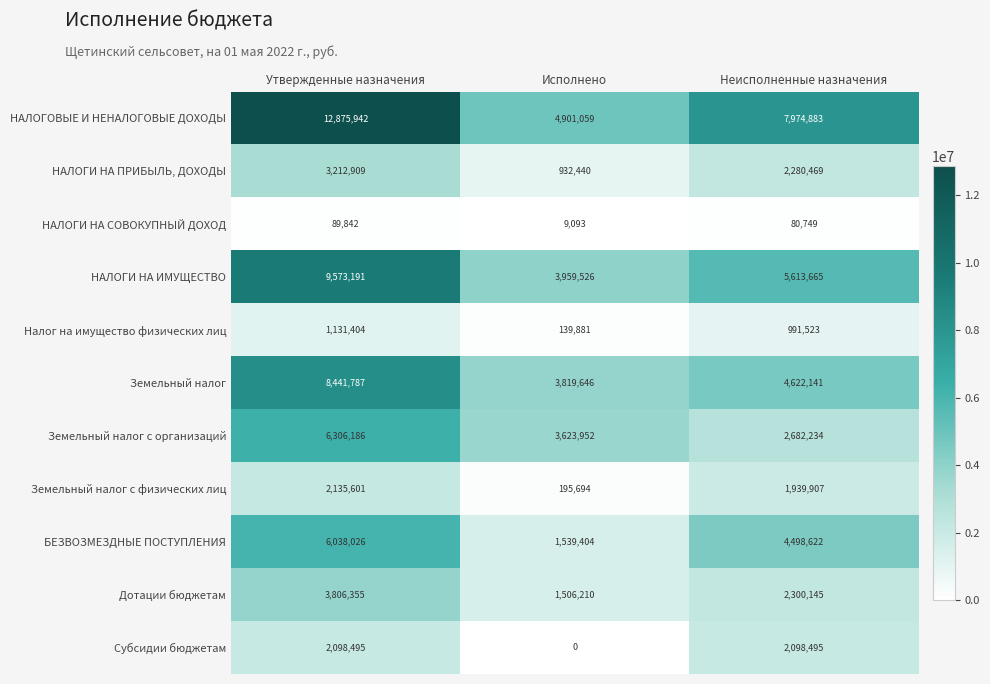

The Земельный налог с организаций series shows 2682234 at Неисполненные назначения. True or false?

True